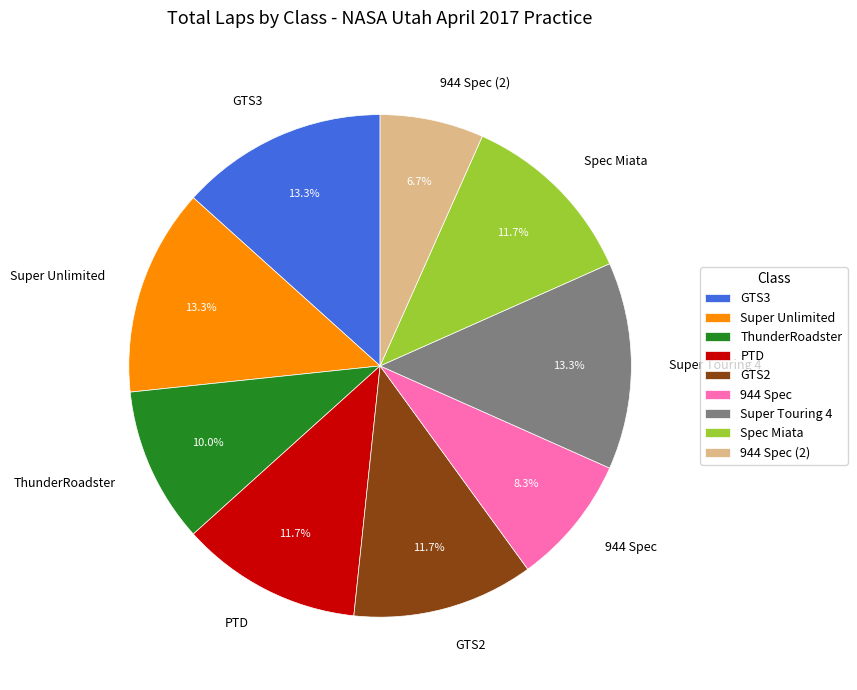

What percentage is the 944 Spec (2) slice, to the nearest percent?

7%